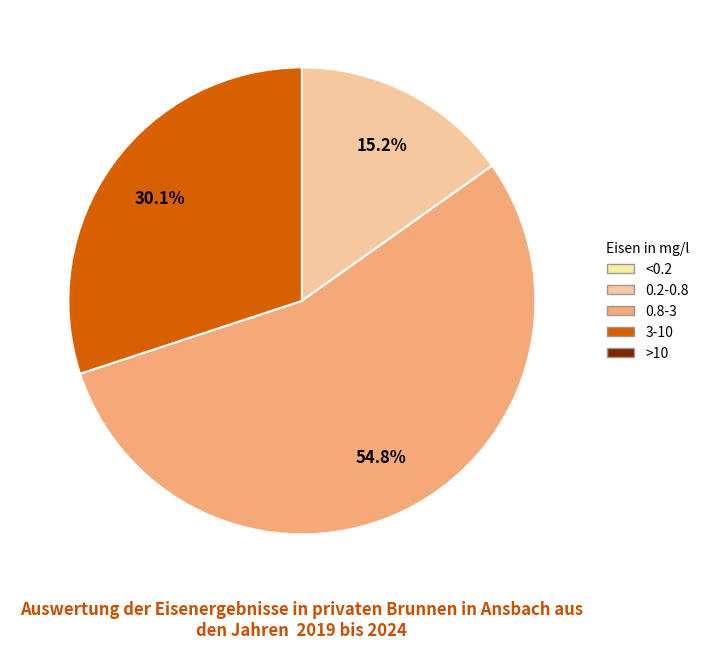

Does any single category account for the majority?

Yes